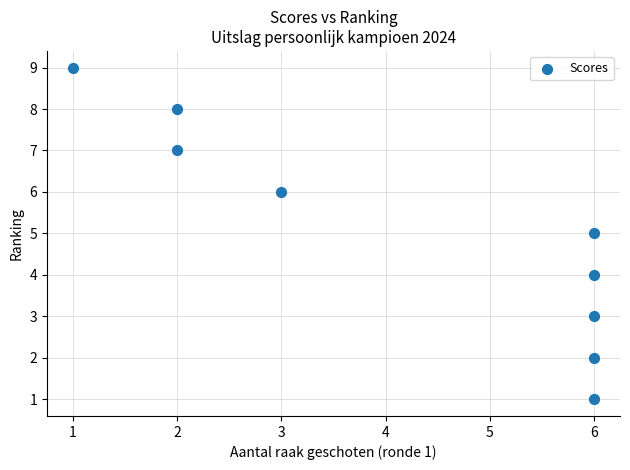

What is the range of Y values (max minus min)?

8